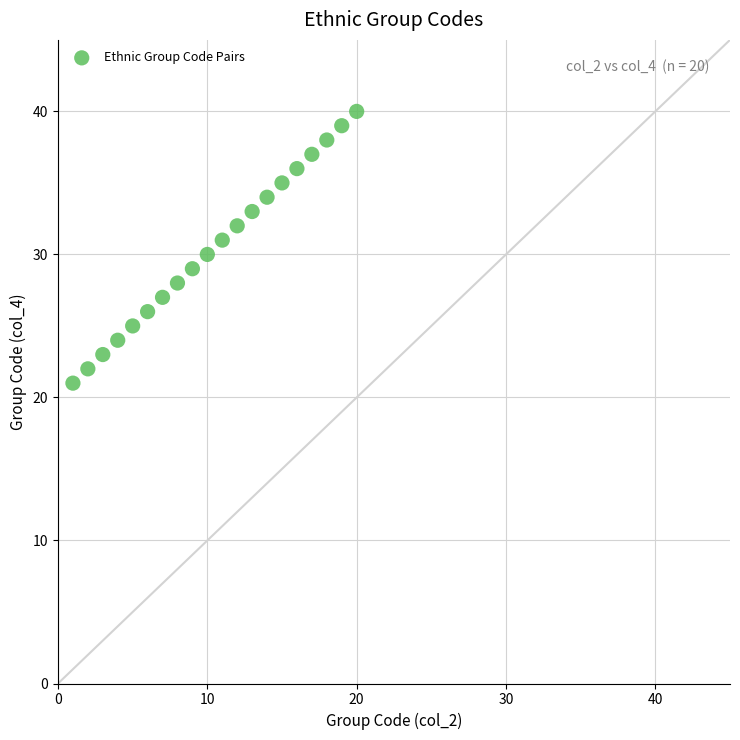

What is the range of Y values (max minus min)?

19